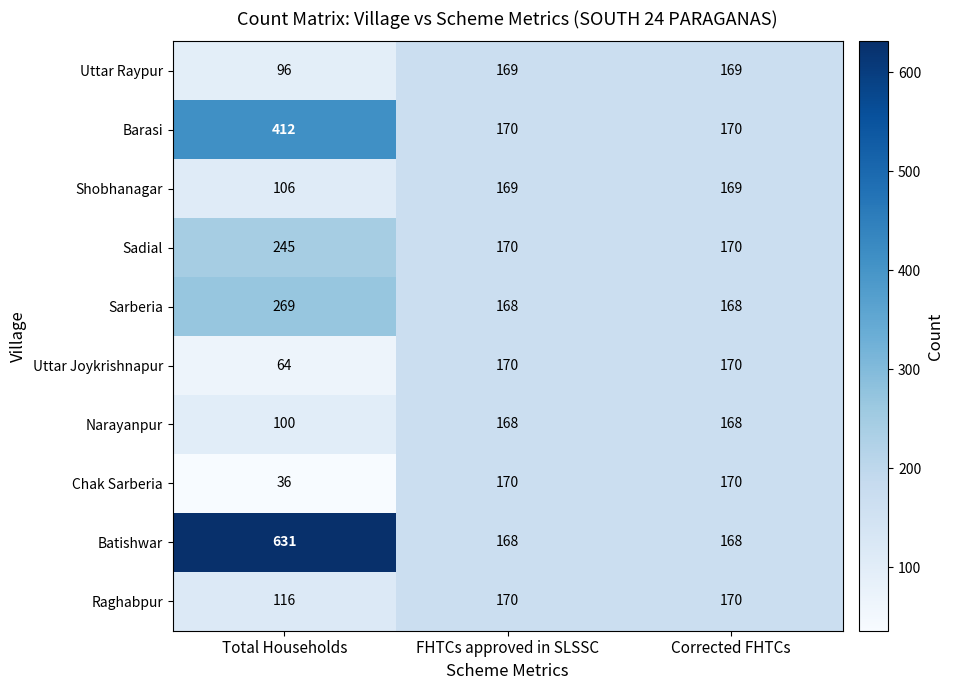

How many data points does each series have?

3